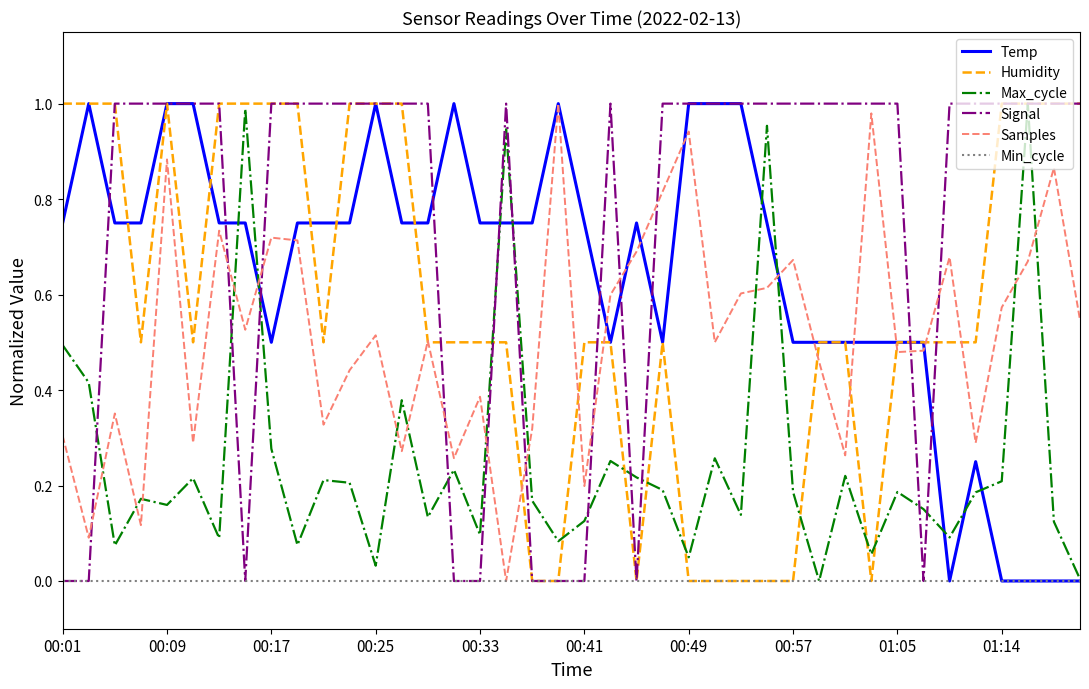

Which series has the largest total across all categories?

Signal